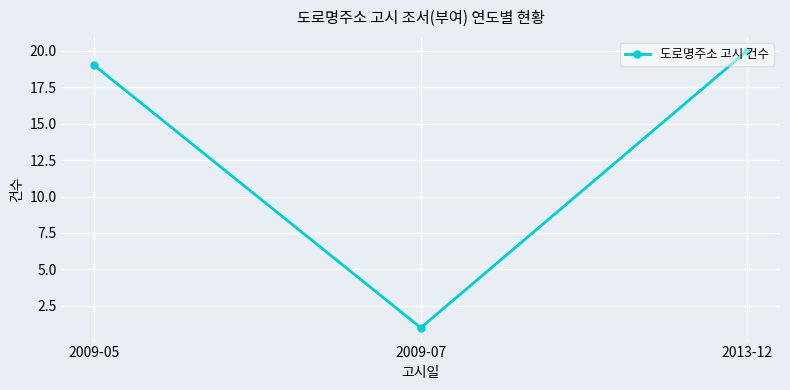

What is the ratio of the value at 2009-07 to the value at 2013-12?

0.1